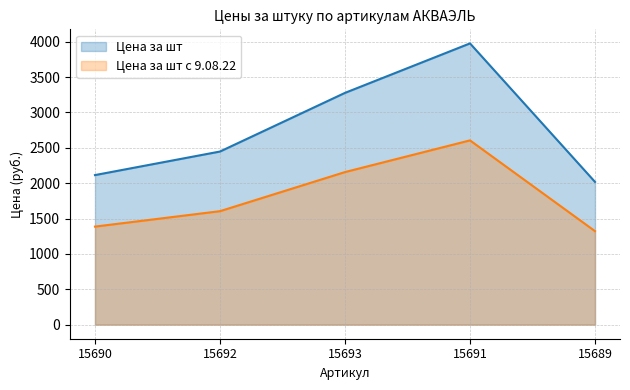

Which series has the largest total across all categories?

Цена за шт